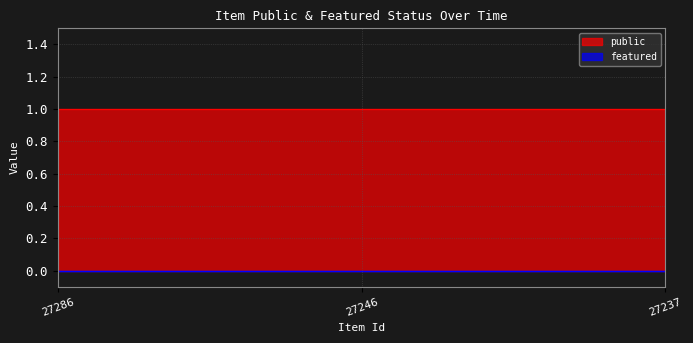

What is the sum of all public values?

3